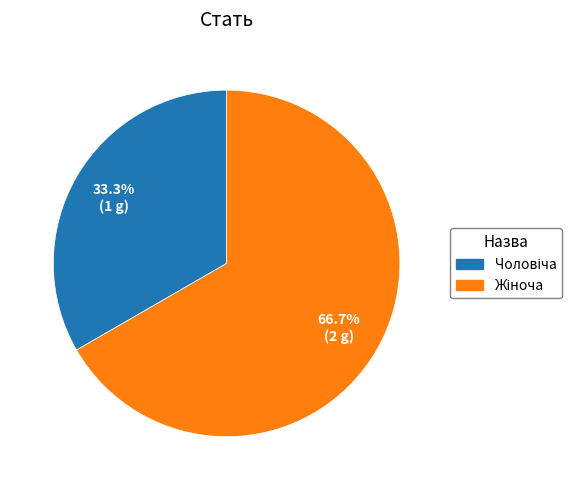

Does any single category account for the majority?

Yes